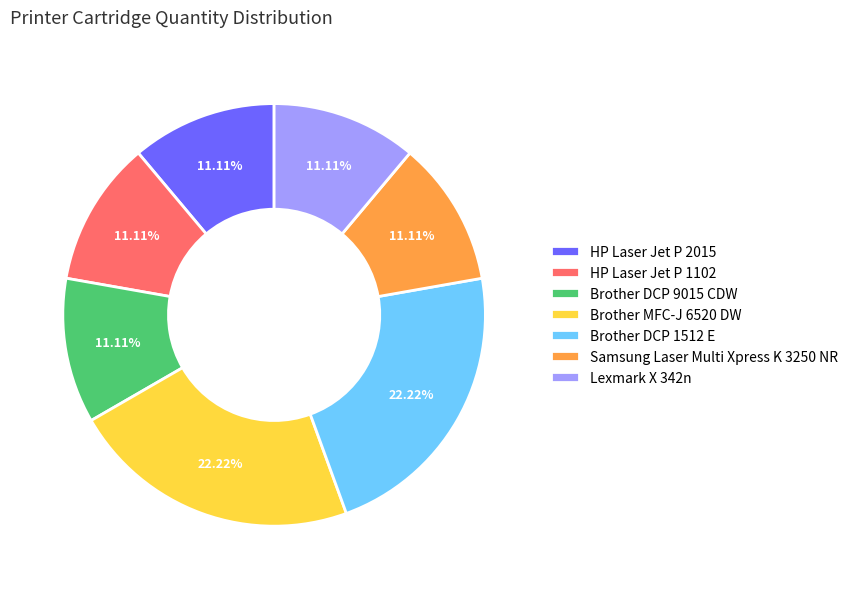

What is the ratio of the value at Lexmark X 342n to the value at Brother DCP 9015 CDW?

1.0